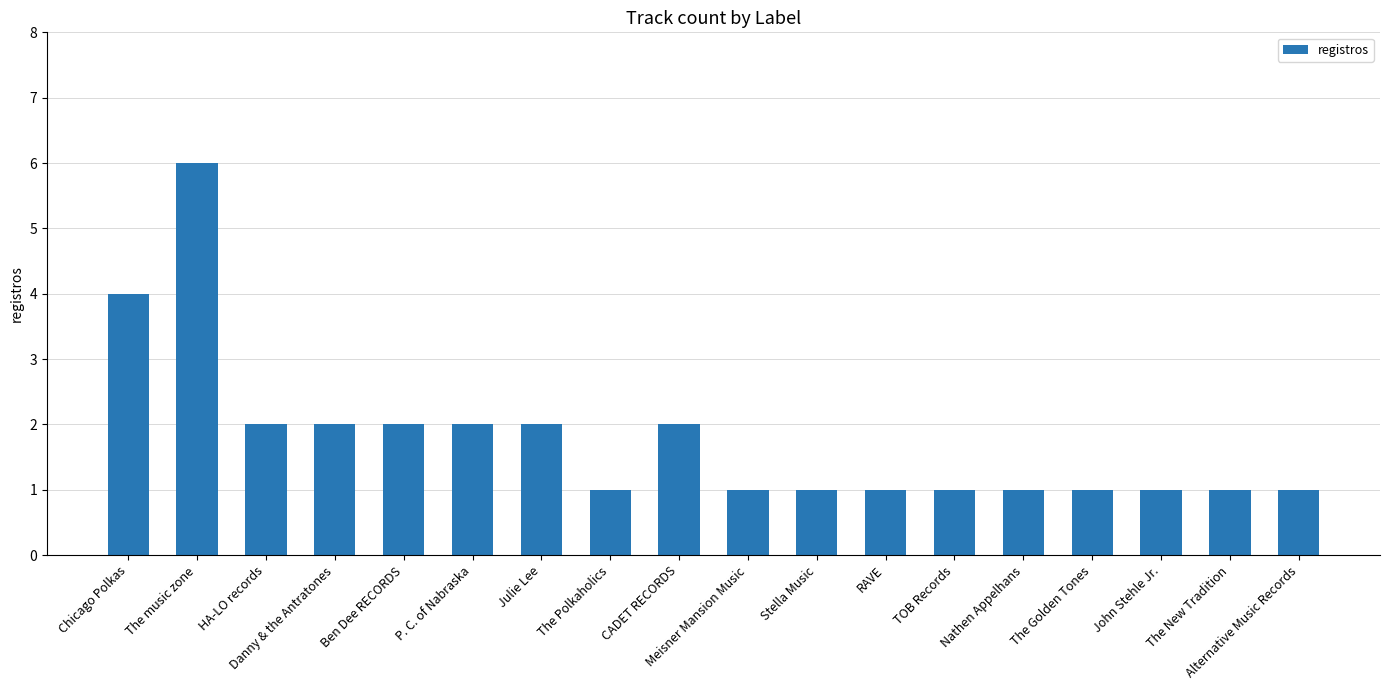

What is the ratio of the value at Nathen Appelhans to the value at P. C. of Nabraska?

0.5